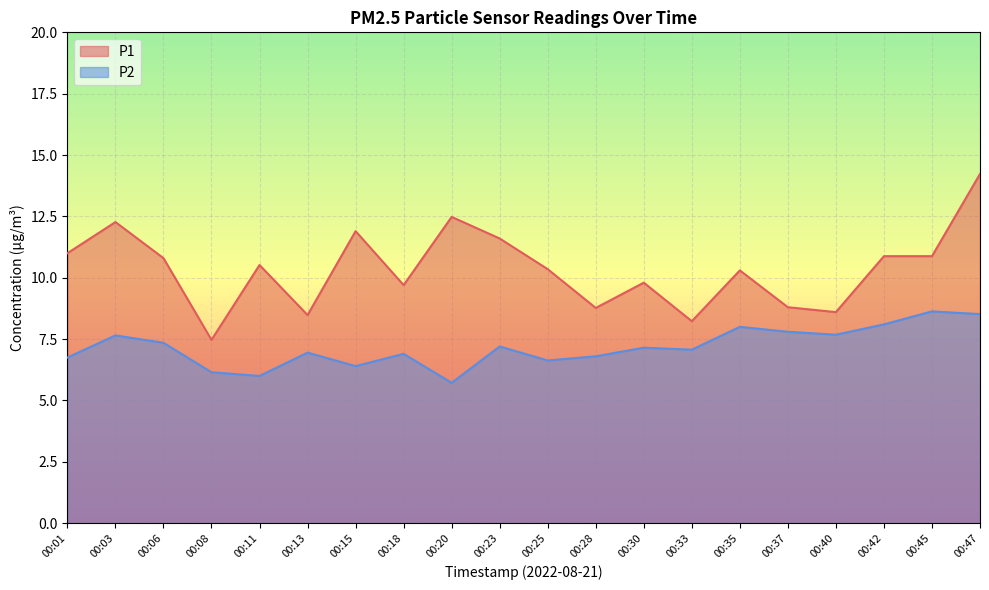

Is the value of P2 at 00:37 greater than the value of P1 at 00:15?

No